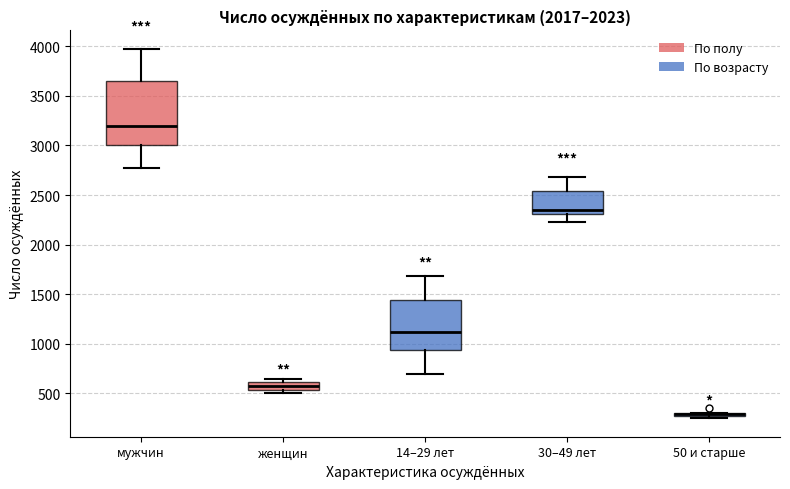

Comparing the boxes themselves (not the whiskers), which one is the tallest?

мужчин